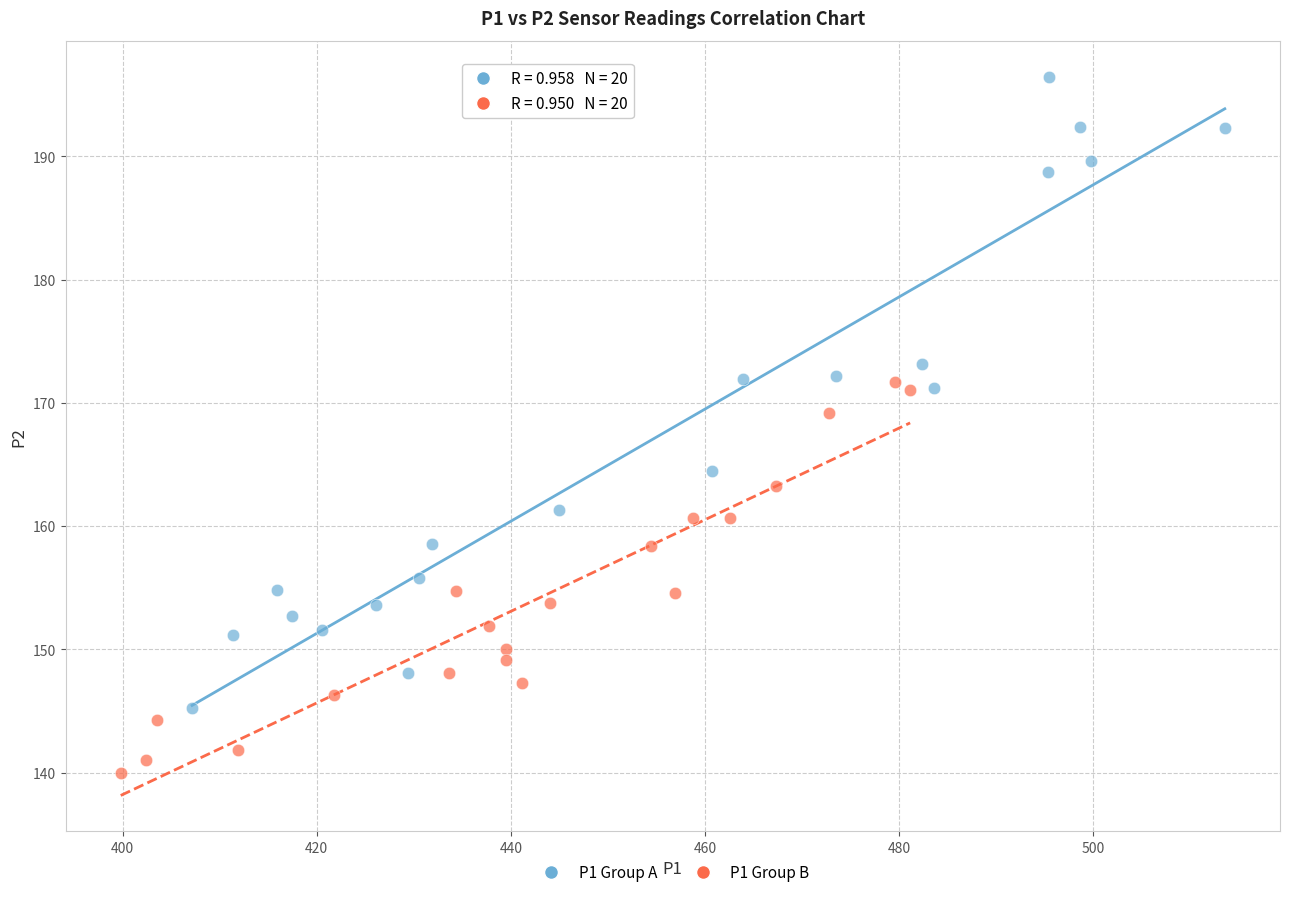

What are all the series names shown in the legend?

P1 Group A, P1 Group B